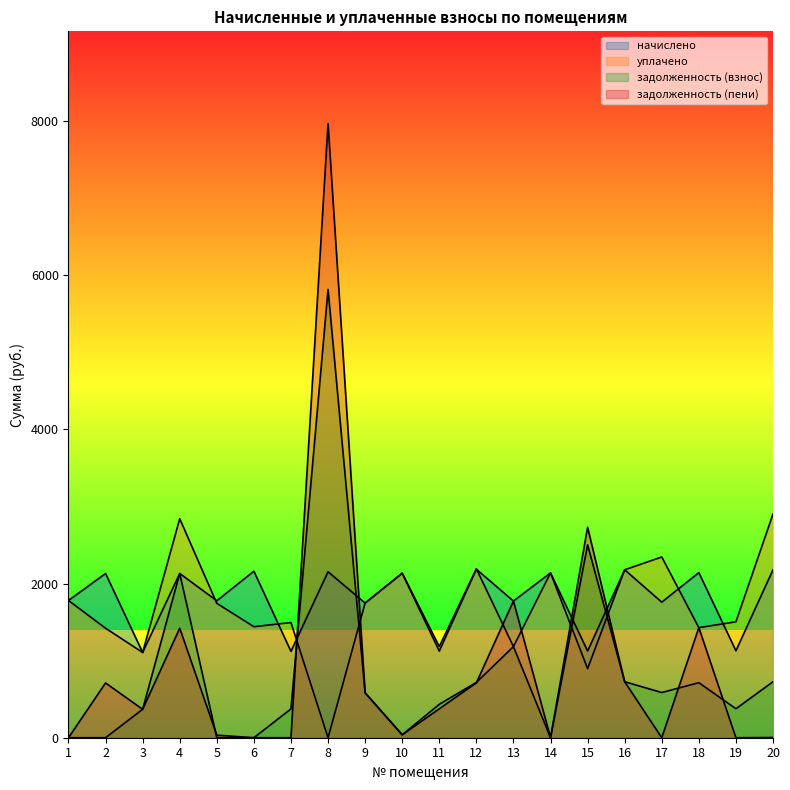

In задолженность (пени), how many points are lower than both neighbors (excluding endpoints)?

5